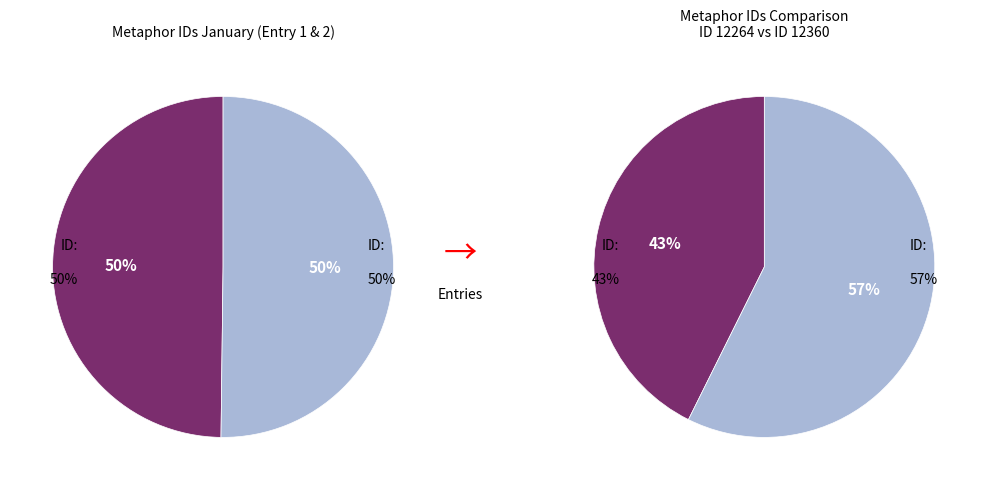

True or false: The quiet of Our mind destroys accounts for 43% of the total.

False